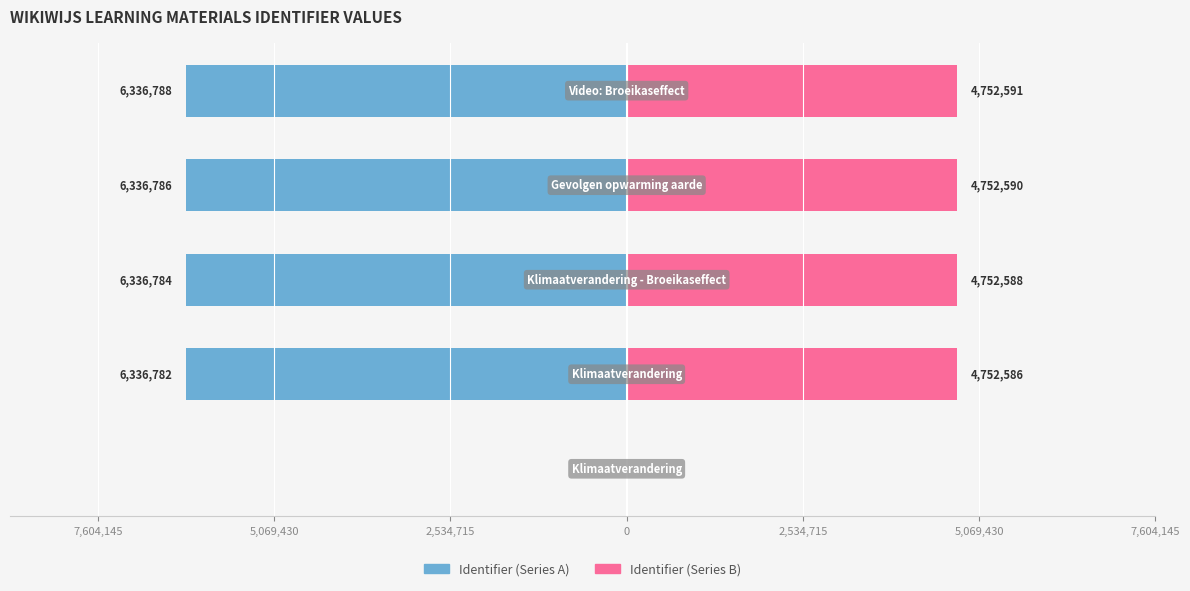

At how many categories does at least one series exceed -3054285?

5